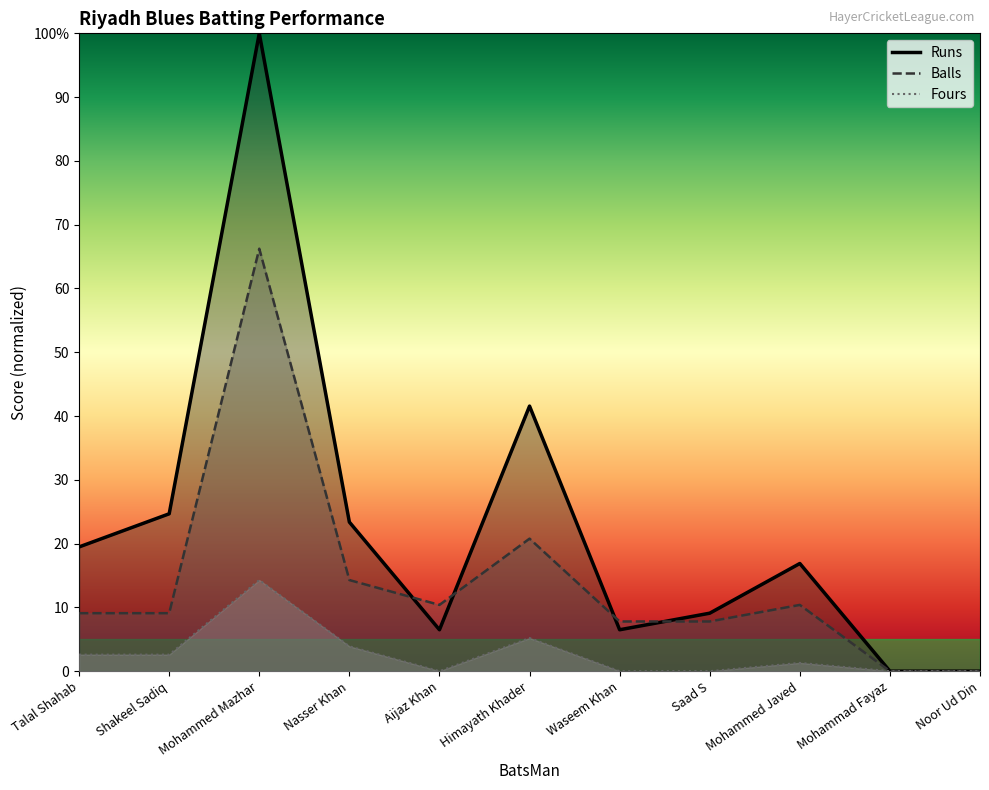

Which series changed the most between Shakeel Sadiq and Mohammad Fayaz?

Runs